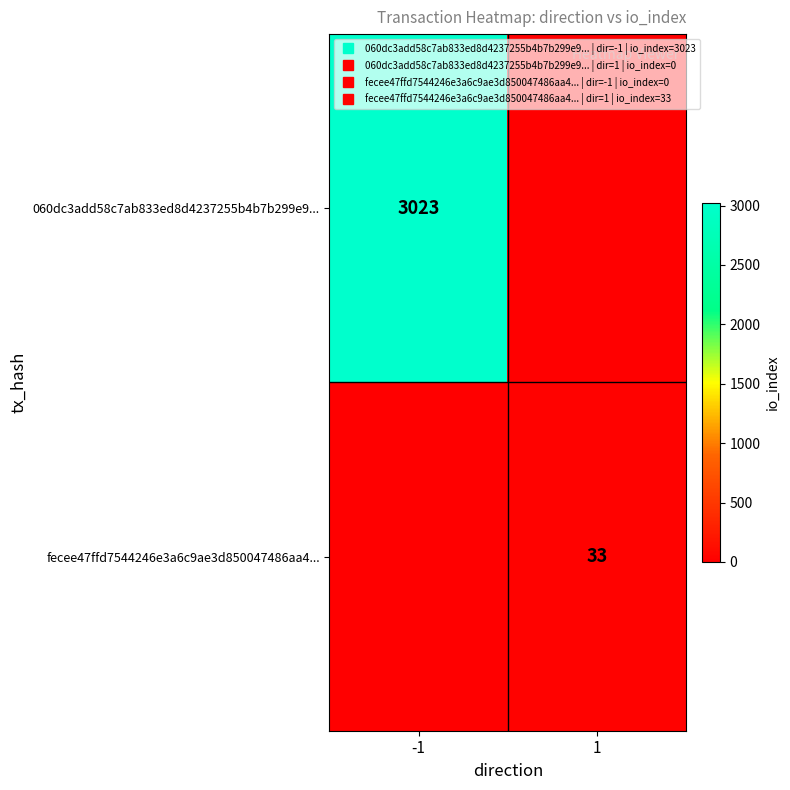

Between 1 and -1, which is larger?

-1